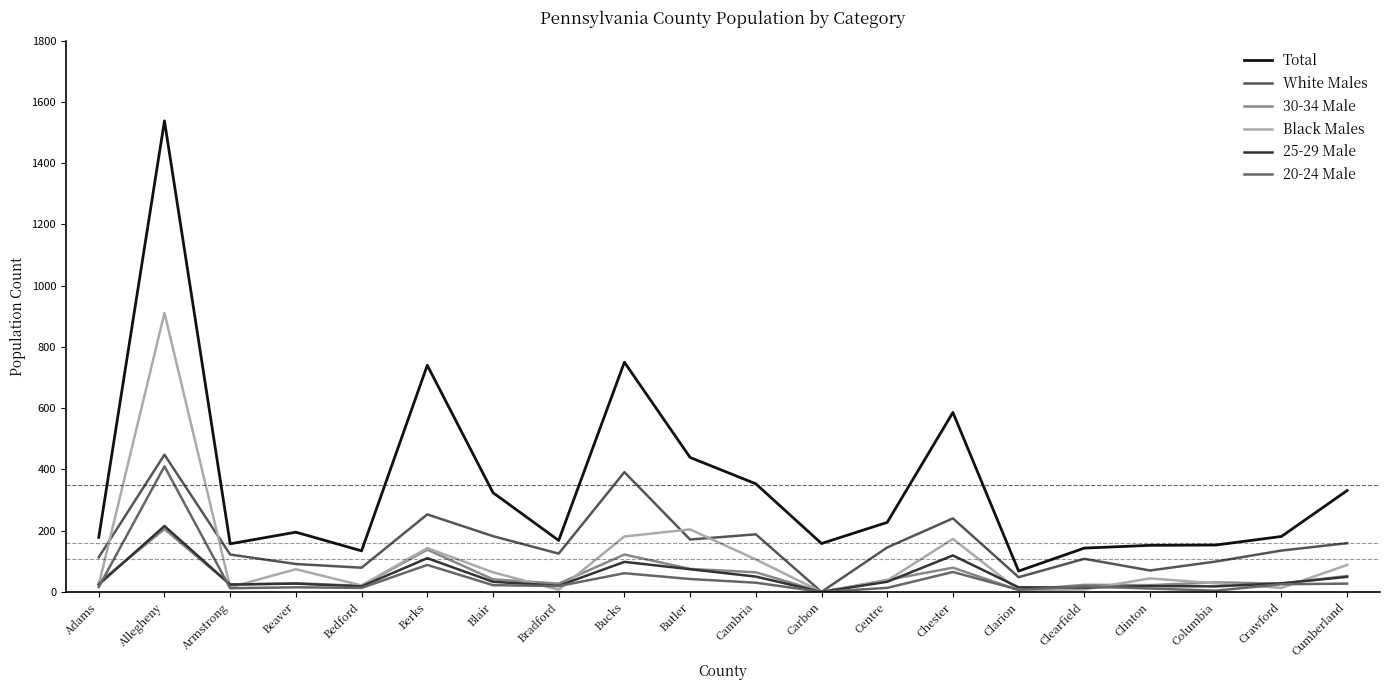

What is the label of the 13th point from the left?

Centre